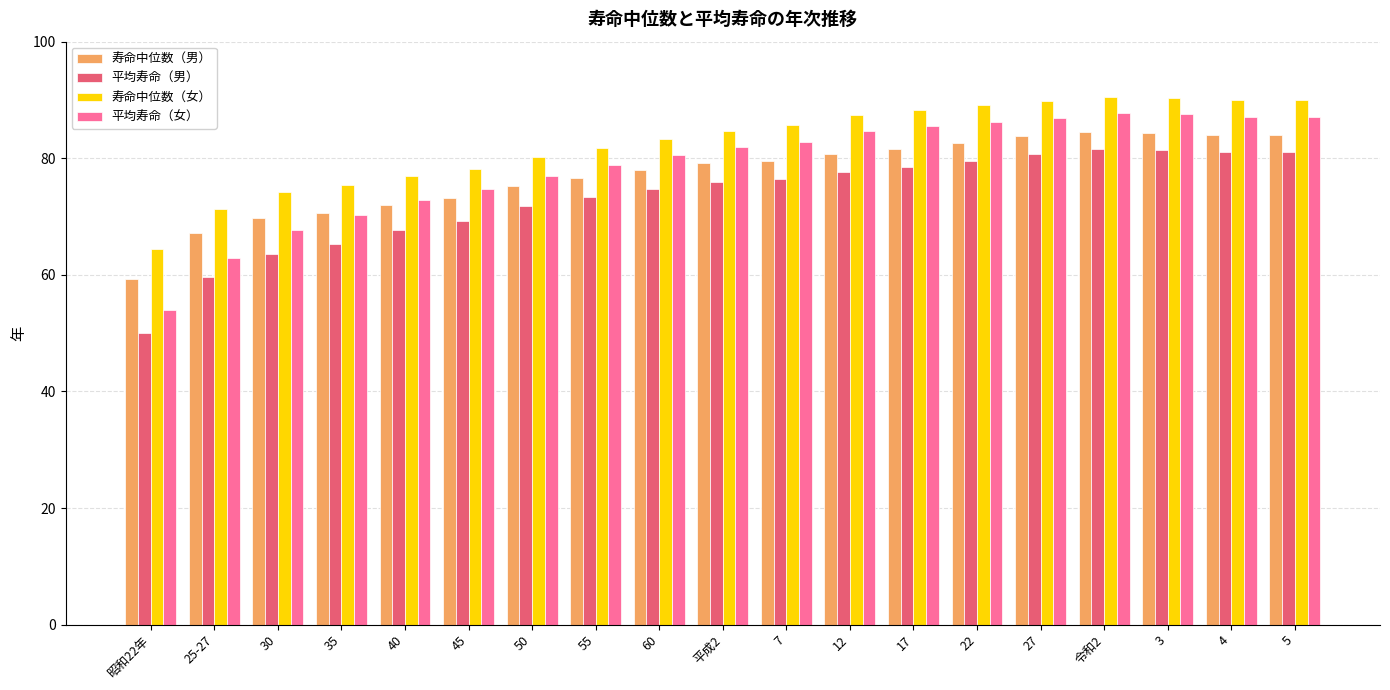

At which label is 平均寿命（男） closest to 65?

35